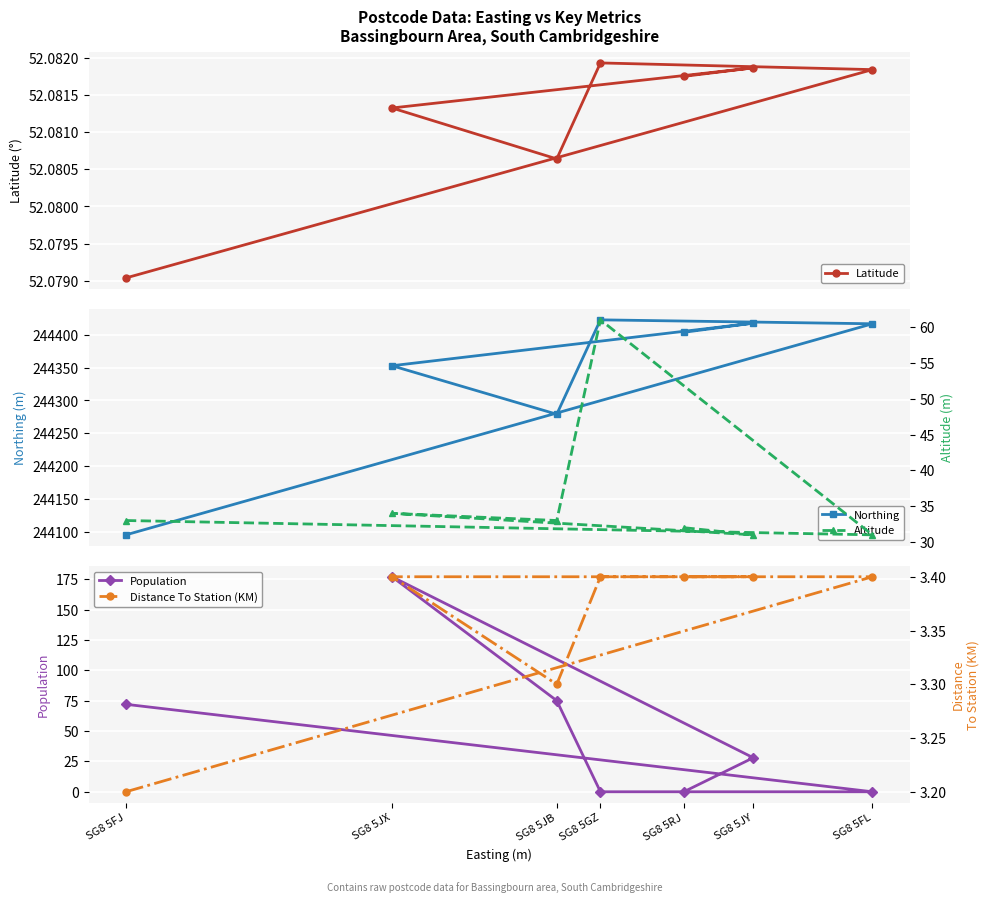

Rank the categories by Altitude value from highest to lowest.

SG8 5GZ, SG8 5JX, SG8 5FJ, SG8 5JB, SG8 5RJ, SG8 5FL, SG8 5JY